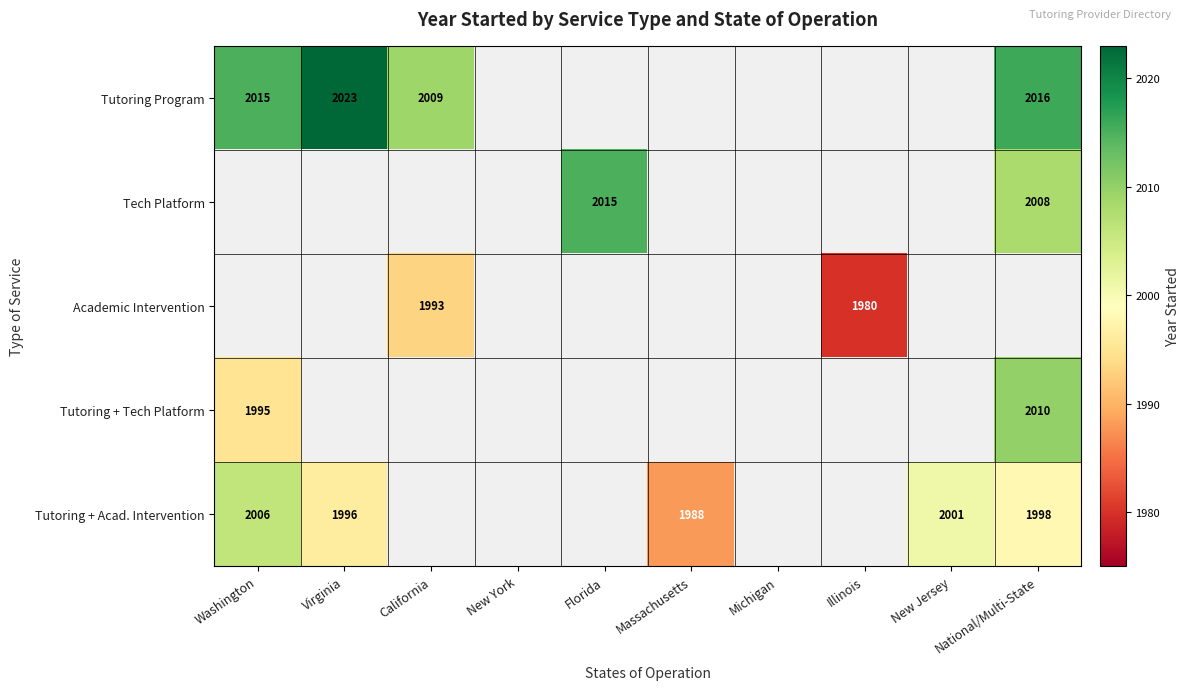

Is it true that Tutoring Program equals 3339 at California?

False